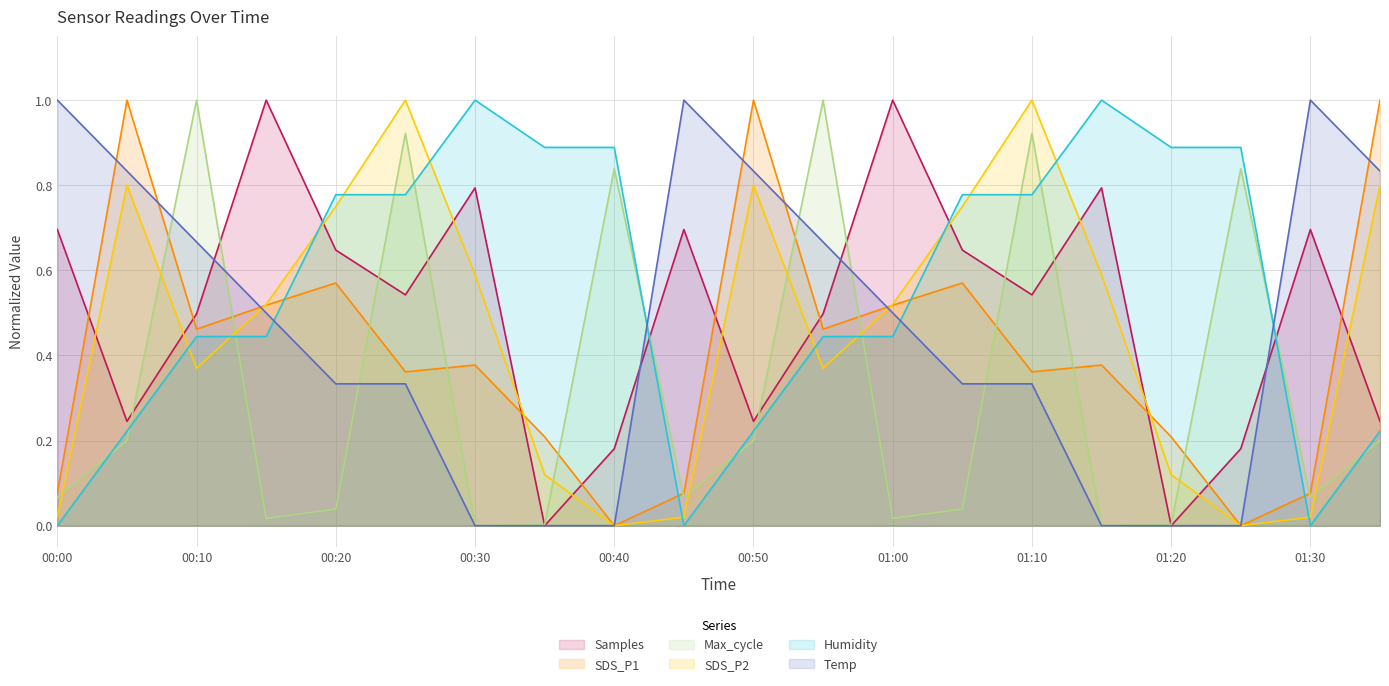

Reading left to right, what are all the values shown in this chart?

Samples: 00:00=0.7	00:05=0.2	00:10=0.5	00:15=1.0	00:20=0.6	00:25=0.5	00:30=0.8	00:35=0.0	00:40=0.2	00:45=0.7	00:50=0.2	00:55=0.5	01:00=1.0	01:05=0.6	01:10=0.5	01:15=0.8	01:20=0.0	01:25=0.2	01:30=0.7	01:35=0.2
SDS_P1: 00:00=0.1	00:05=1.0	00:10=0.5	00:15=0.5	00:20=0.6	00:25=0.4	00:30=0.4	00:35=0.2	00:40=0.0	00:45=0.1	00:50=1.0	00:55=0.5	01:00=0.5	01:05=0.6	01:10=0.4	01:15=0.4	01:20=0.2	01:25=0.0	01:30=0.1	01:35=1.0
Max_cycle: 00:00=0.1	00:05=0.2	00:10=1.0	00:15=0.0	00:20=0.0	00:25=0.9	00:30=0.0	00:35=0.0	00:40=0.8	00:45=0.1	00:50=0.2	00:55=1.0	01:00=0.0	01:05=0.0	01:10=0.9	01:15=0.0	01:20=0.0	01:25=0.8	01:30=0.1	01:35=0.2
SDS_P2: 00:00=0.0	00:05=0.8	00:10=0.4	00:15=0.5	00:20=0.8	00:25=1.0	00:30=0.6	00:35=0.1	00:40=0.0	00:45=0.0	00:50=0.8	00:55=0.4	01:00=0.5	01:05=0.8	01:10=1.0	01:15=0.6	01:20=0.1	01:25=0.0	01:30=0.0	01:35=0.8
Humidity: 00:00=0.0	00:05=0.2	00:10=0.4	00:15=0.4	00:20=0.8	00:25=0.8	00:30=1.0	00:35=0.9	00:40=0.9	00:45=0.0	00:50=0.2	00:55=0.4	01:00=0.4	01:05=0.8	01:10=0.8	01:15=1.0	01:20=0.9	01:25=0.9	01:30=0.0	01:35=0.2
Temp: 00:00=1.0	00:05=0.8	00:10=0.7	00:15=0.5	00:20=0.3	00:25=0.3	00:30=0.0	00:35=0.0	00:40=0.0	00:45=1.0	00:50=0.8	00:55=0.7	01:00=0.5	01:05=0.3	01:10=0.3	01:15=0.0	01:20=0.0	01:25=0.0	01:30=1.0	01:35=0.8